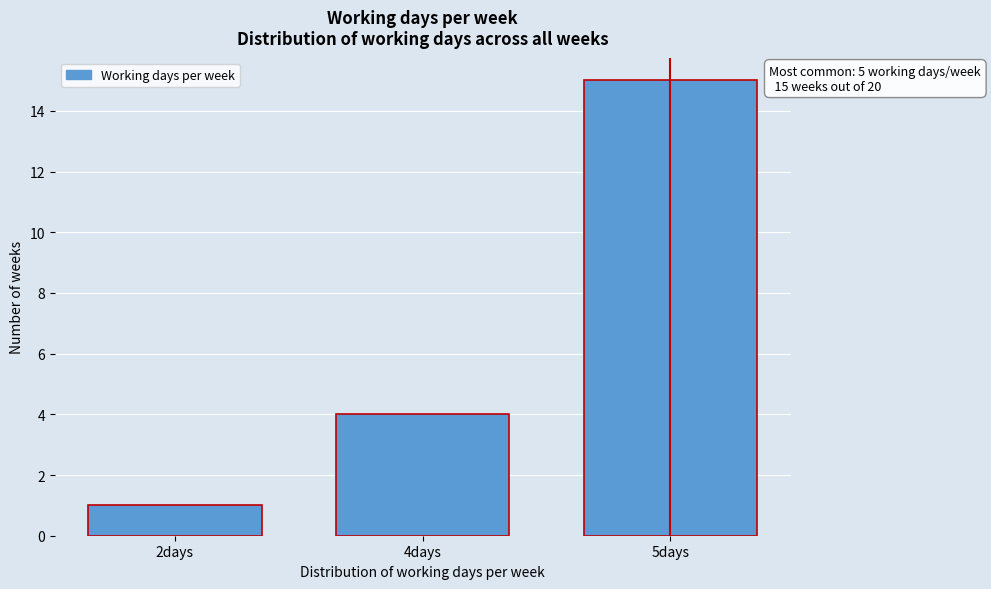

Reading left to right, extract all data points from this chart.

1	4	15